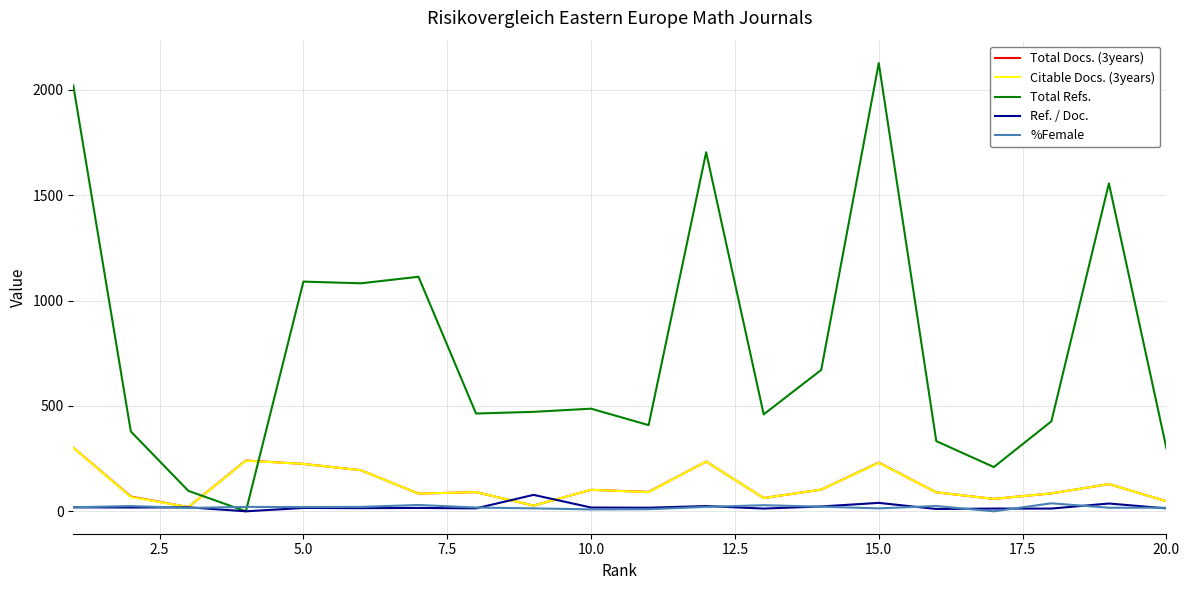

What is the maximum value for Total Refs.?

2127